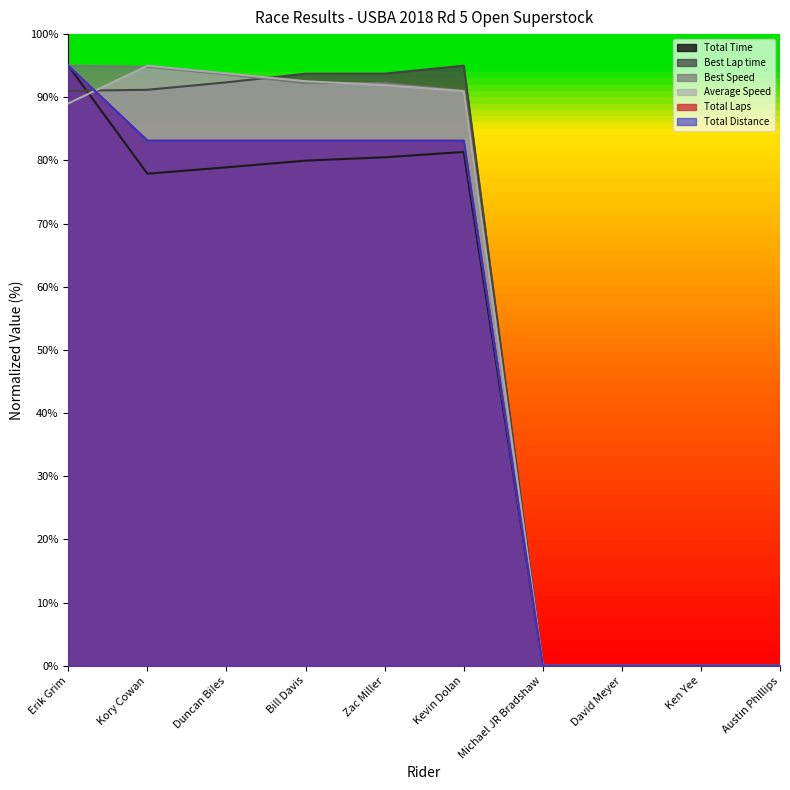

What is the value of the Total Laps point at the 6th from the left?

83.1